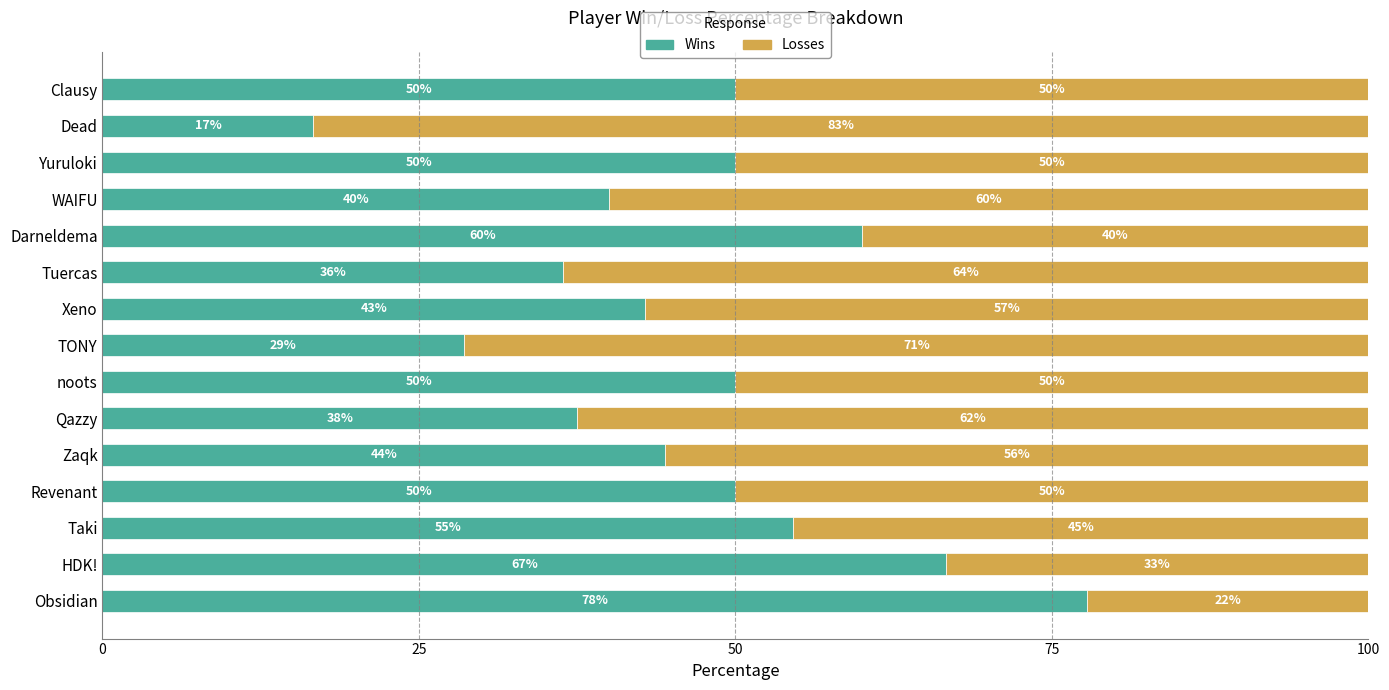

What is the approximate value of Wins at noots?

50.0